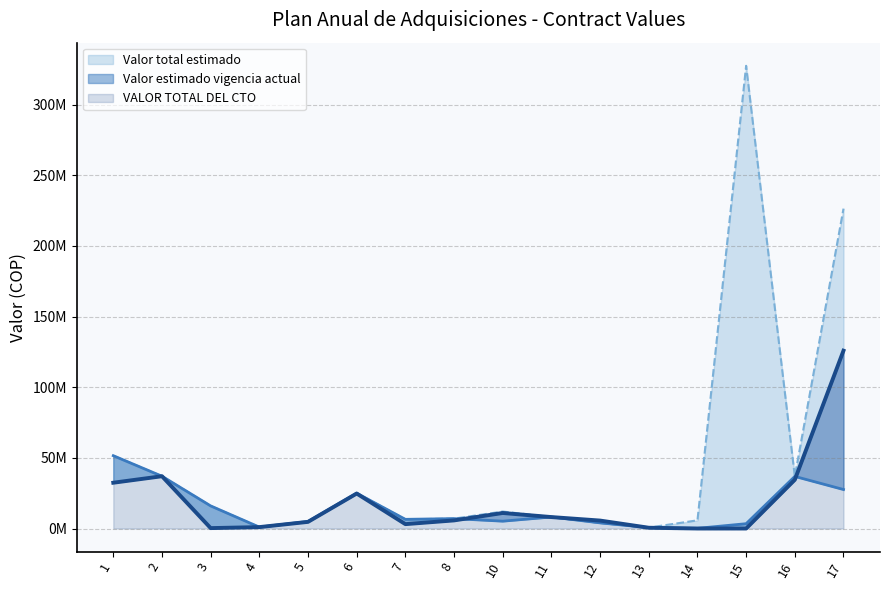

Reading right to left, transcribe all the data shown in this chart.

Valor total estimado: 17=226320000	16=36862270	15=327405194	14=5800000	13=644733	12=3990000	11=8150000	10=12010312	8=7000000	7=6500000	6=25000000	5=5000000	4=1000000	3=16000000	2=37000000	1=51530000
Valor estimado en la vigencia actual: 17=27600000	16=36862270	15=3410471	14=135000	13=644733	12=3990000	11=8150000	10=5200000	8=7000000	7=6500000	6=25000000	5=5000000	4=1000000	3=16000000	2=37000000	1=51530000
VALOR TOTAL DEL CTO: 17=125843320	16=34494453	15=0	14=0	13=550000	12=5625000	11=8100000	10=11000000	8=5740453	7=3101205	6=24757300	5=4705929	4=999400	3=290817	2=37000000	1=32400000